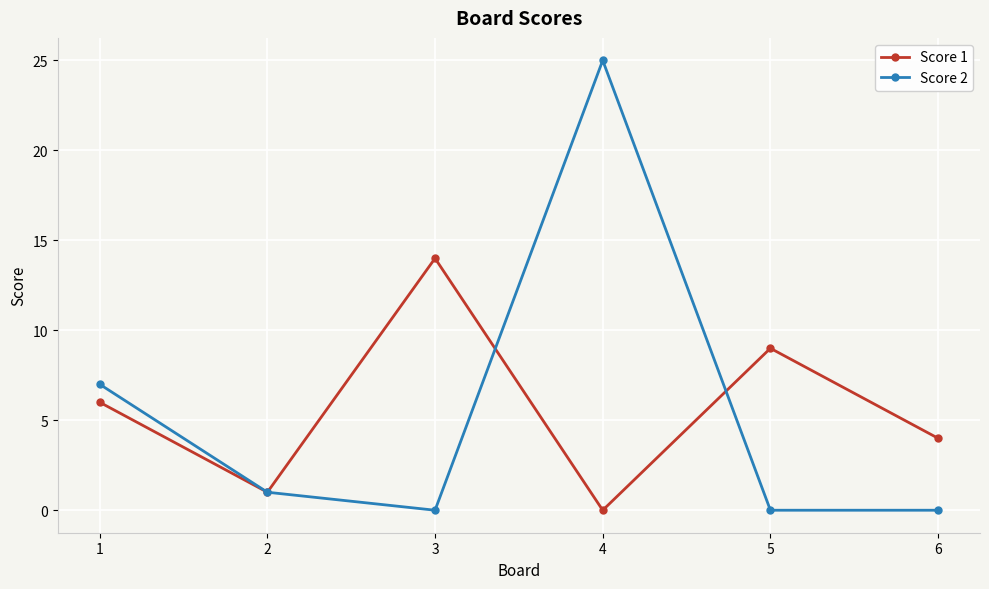

Which series has the largest range (max minus min)?

Score 2